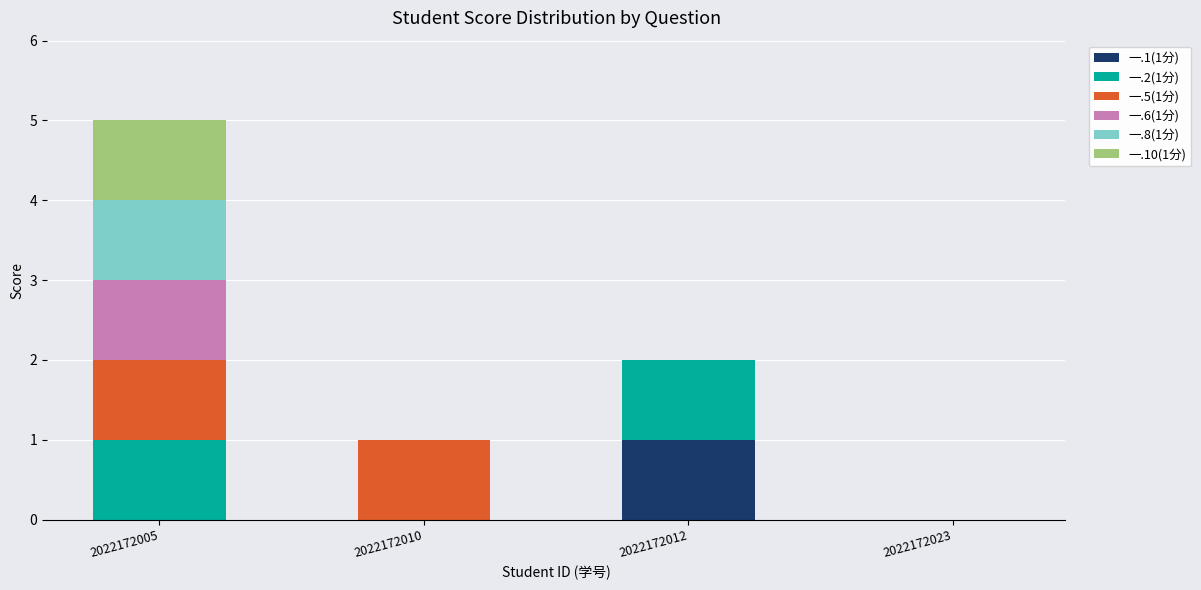

At which category is the sum across all series the highest?

2022172005